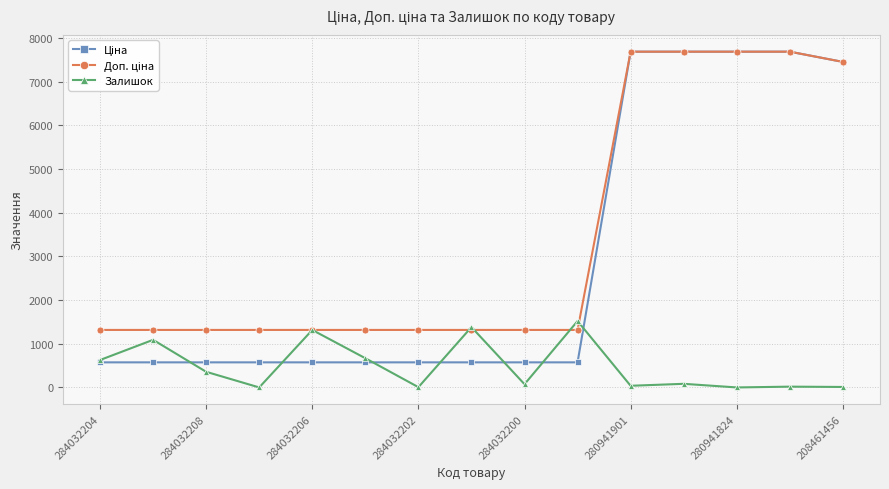

What is the maximum value shown in the chart?

7688.0